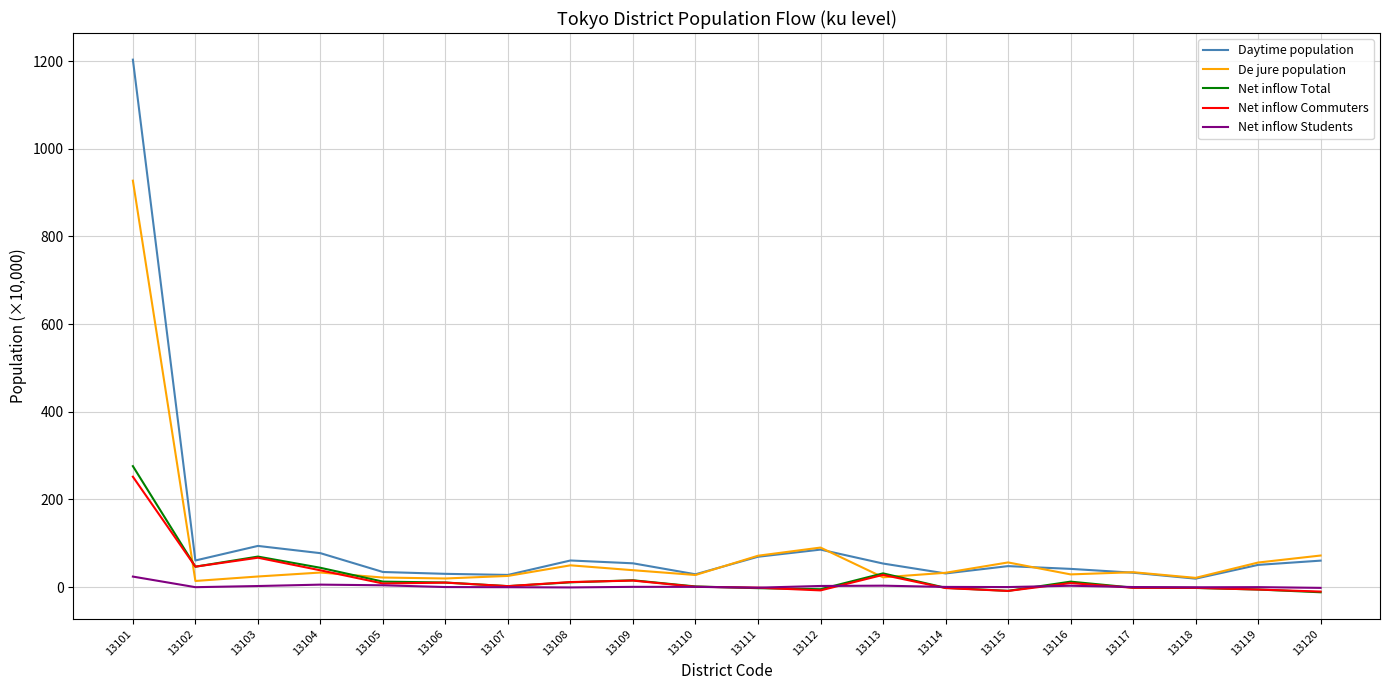

In Net inflow Total, how many points are lower than both neighbors (excluding endpoints)?

4